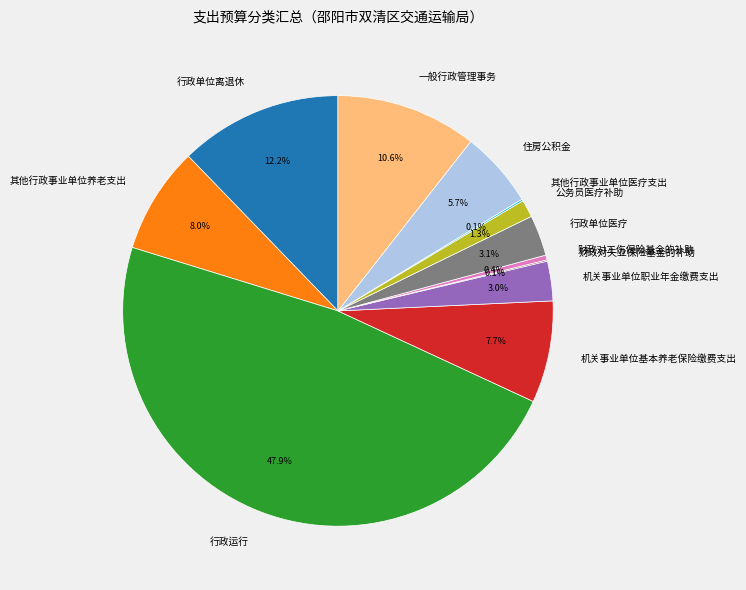

Approximately how many times larger is the value at 公务员医疗补助 compared to 住房公积金?

0.2